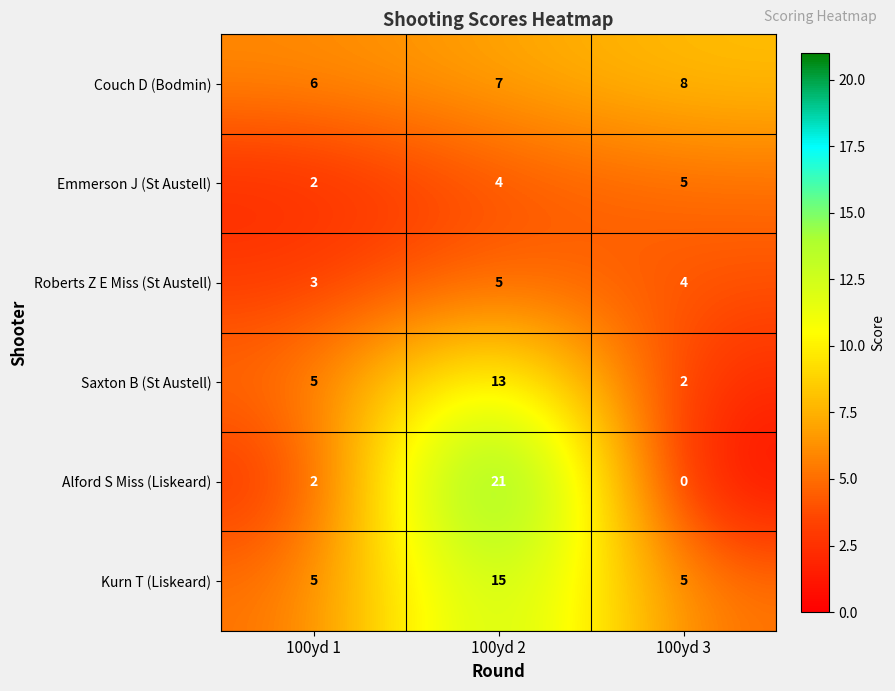

What is the greatest value displayed?

21